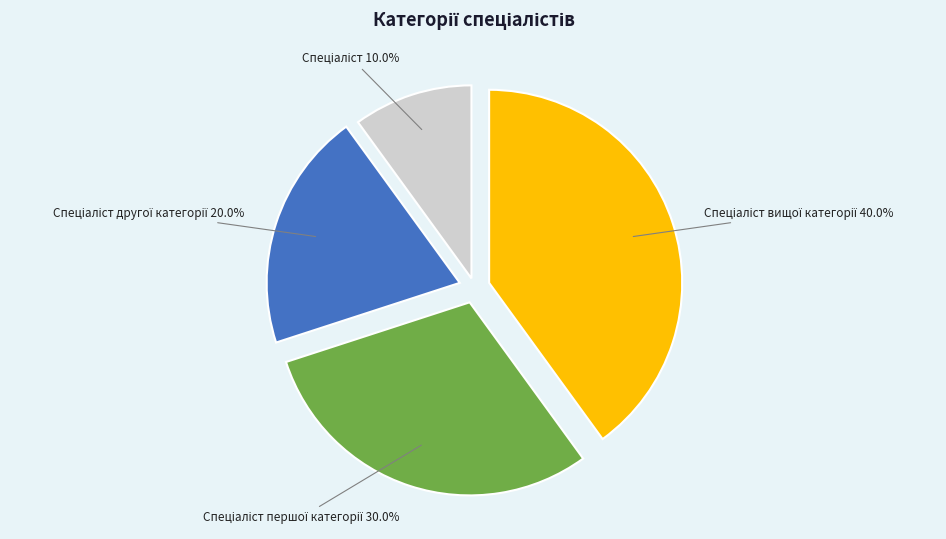

Is there a majority slice in this chart?

No